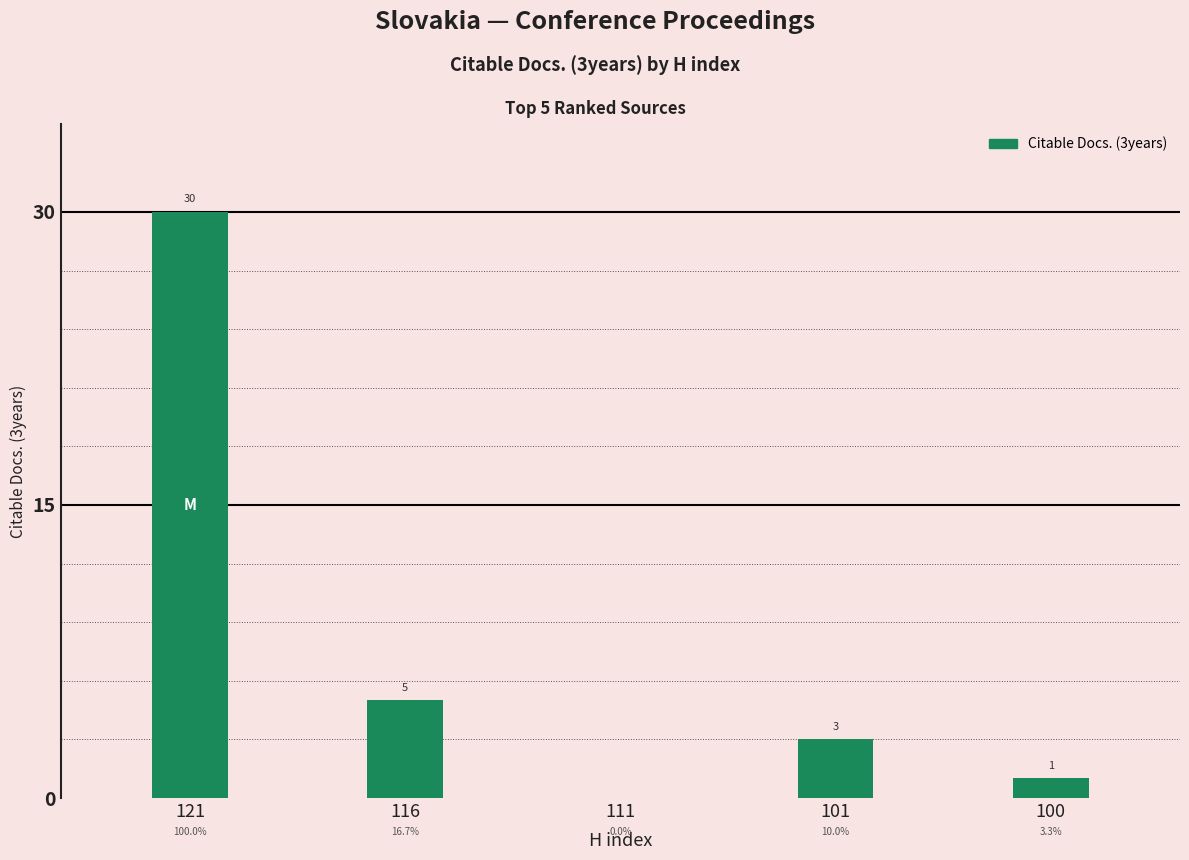

What is the sum of the values at 100 and 116?

6